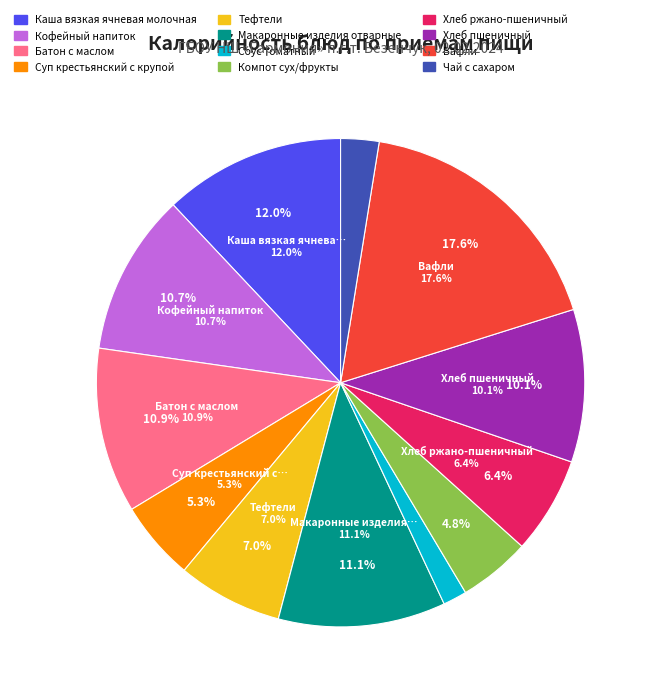

How many slices are in this pie chart?

12